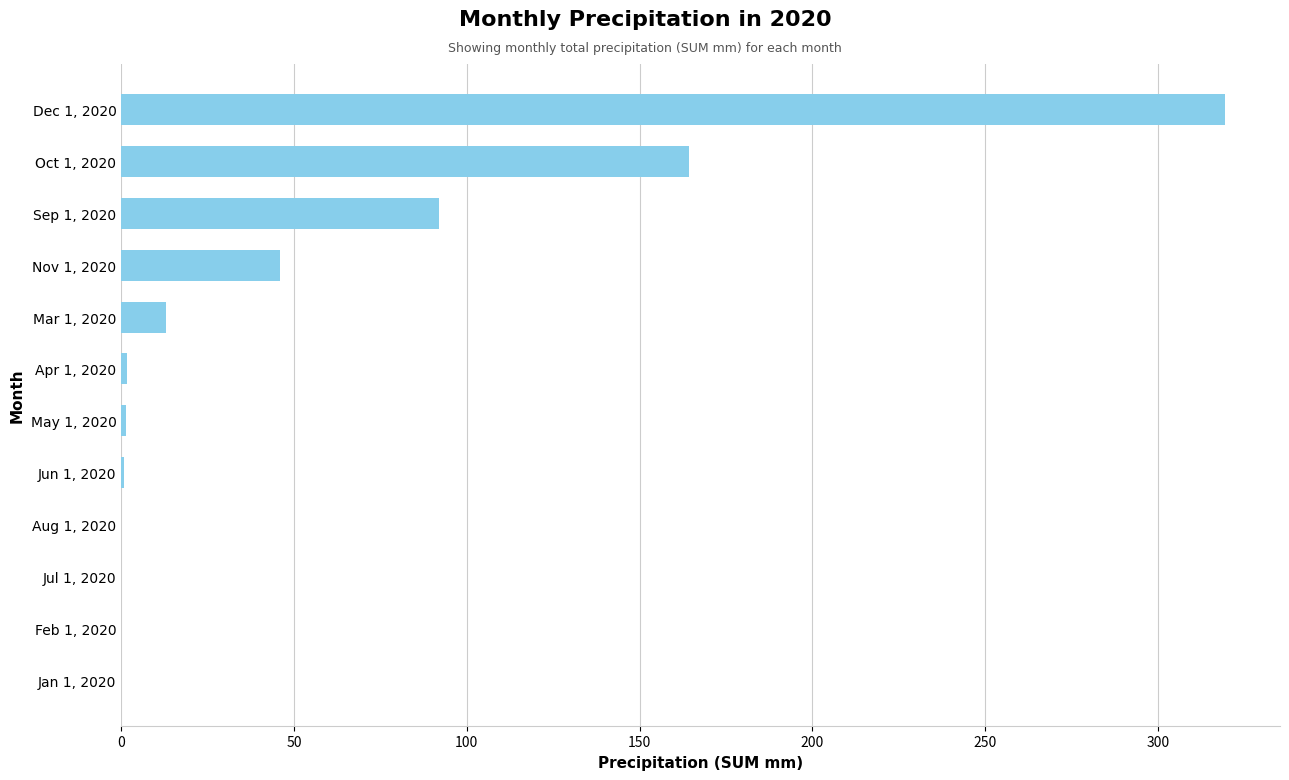

What is the greatest value displayed?

319.4